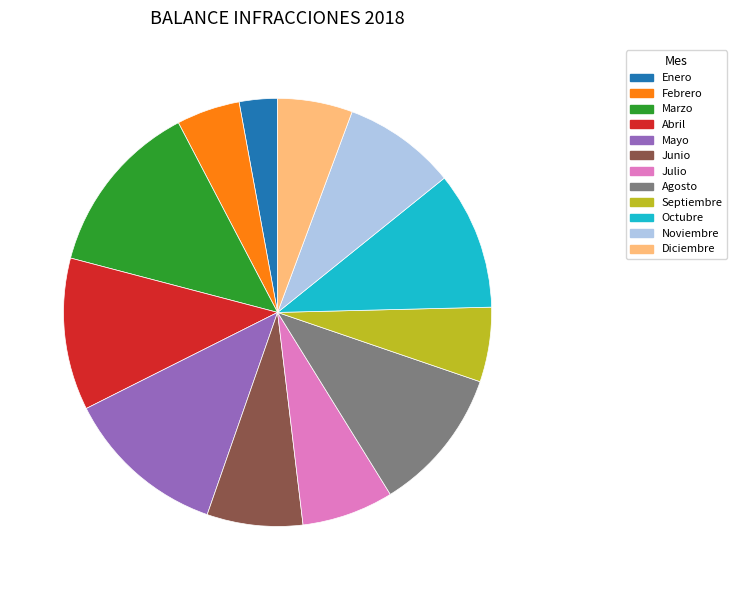

Count the number of slices in the pie.

12